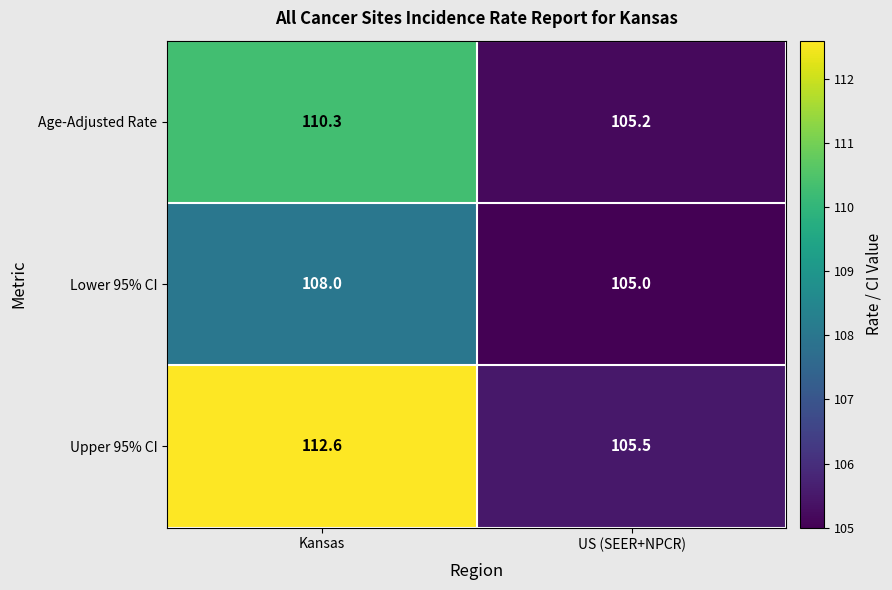

Which series has the largest range (max minus min)?

Upper 95% CI